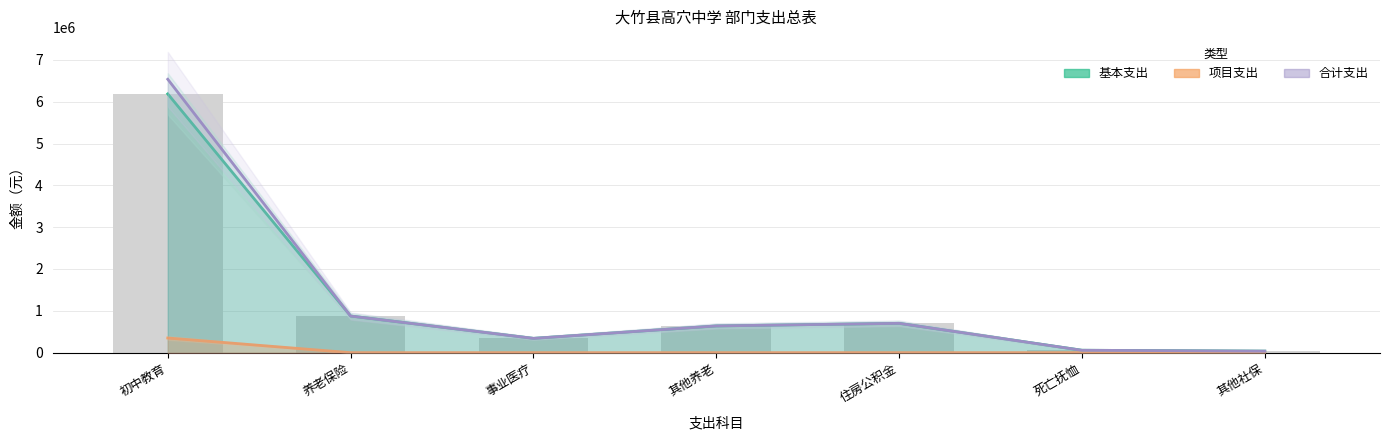

How many data points in 基本支出 are above 639143?

3